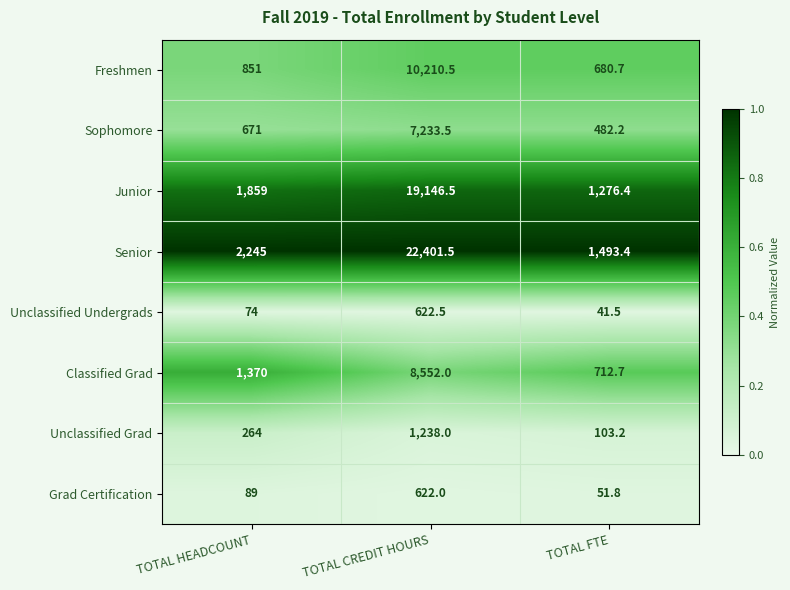

What is the highest value of the Unclassified Undergrads series?

622.5